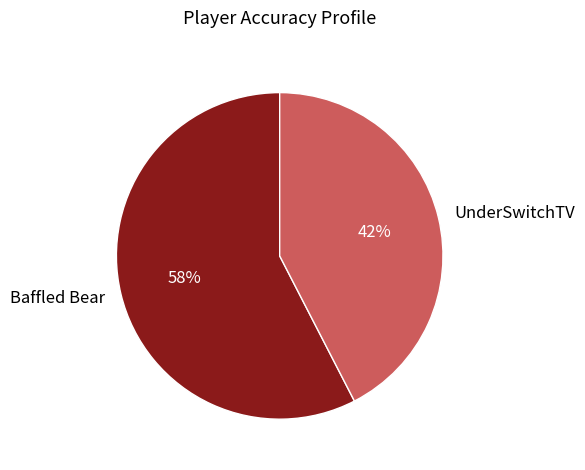

To the nearest percent, what is the combined percentage of UnderSwitchTV and Baffled Bear?

100%